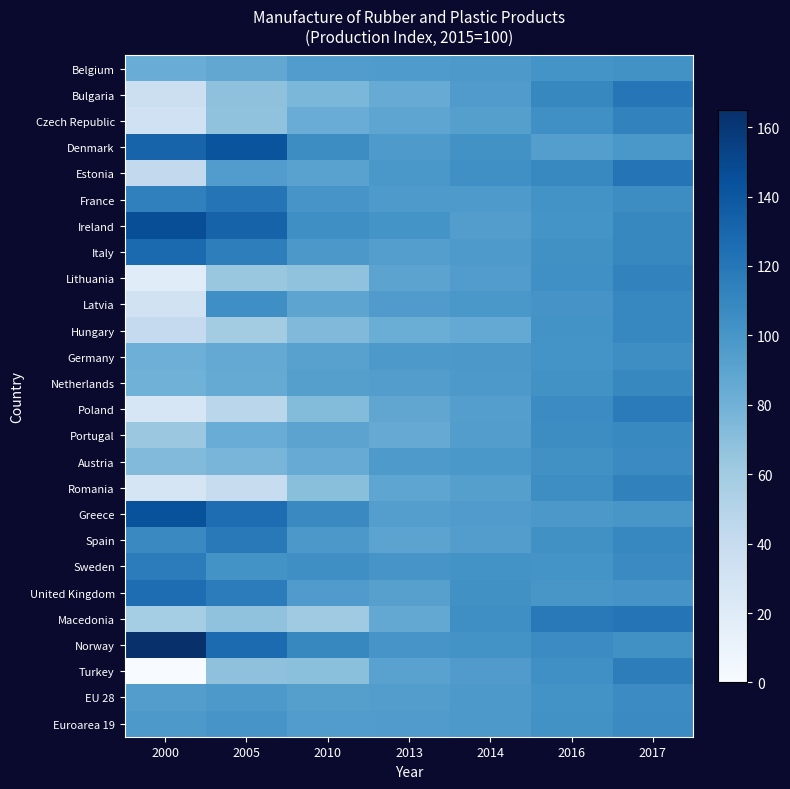

Which series has the widest spread of values?

Turkey